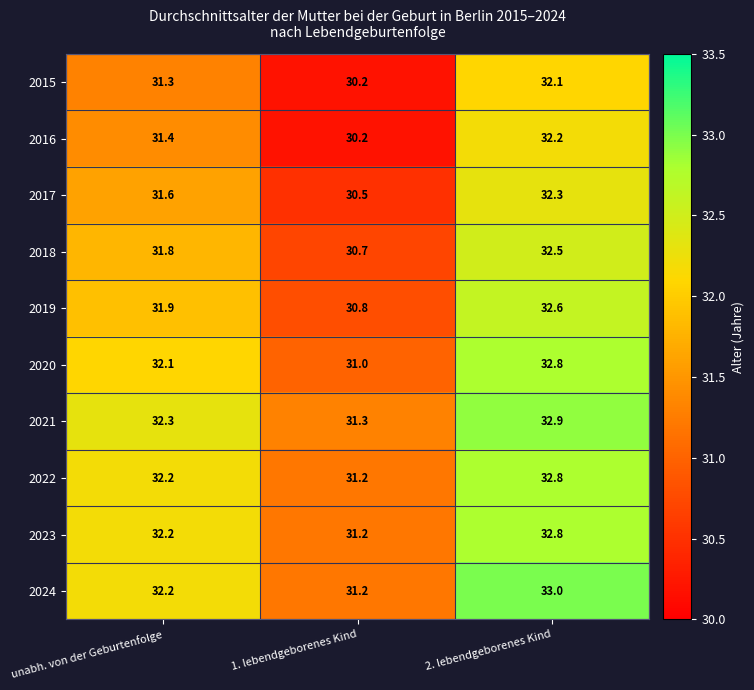

Reading left to right, transcribe all the data shown in this chart.

2015: unabh. von der Geburtenfolge=31.3	1. lebendgeborenes Kind=30.2	2. lebendgeborenes Kind=32.1
2016: unabh. von der Geburtenfolge=31.4	1. lebendgeborenes Kind=30.2	2. lebendgeborenes Kind=32.2
2017: unabh. von der Geburtenfolge=31.6	1. lebendgeborenes Kind=30.5	2. lebendgeborenes Kind=32.3
2018: unabh. von der Geburtenfolge=31.8	1. lebendgeborenes Kind=30.7	2. lebendgeborenes Kind=32.5
2019: unabh. von der Geburtenfolge=31.9	1. lebendgeborenes Kind=30.8	2. lebendgeborenes Kind=32.6
2020: unabh. von der Geburtenfolge=32.1	1. lebendgeborenes Kind=31.0	2. lebendgeborenes Kind=32.8
2021: unabh. von der Geburtenfolge=32.3	1. lebendgeborenes Kind=31.3	2. lebendgeborenes Kind=32.9
2022: unabh. von der Geburtenfolge=32.2	1. lebendgeborenes Kind=31.2	2. lebendgeborenes Kind=32.8
2023: unabh. von der Geburtenfolge=32.2	1. lebendgeborenes Kind=31.2	2. lebendgeborenes Kind=32.8
2024: unabh. von der Geburtenfolge=32.2	1. lebendgeborenes Kind=31.2	2. lebendgeborenes Kind=33.0